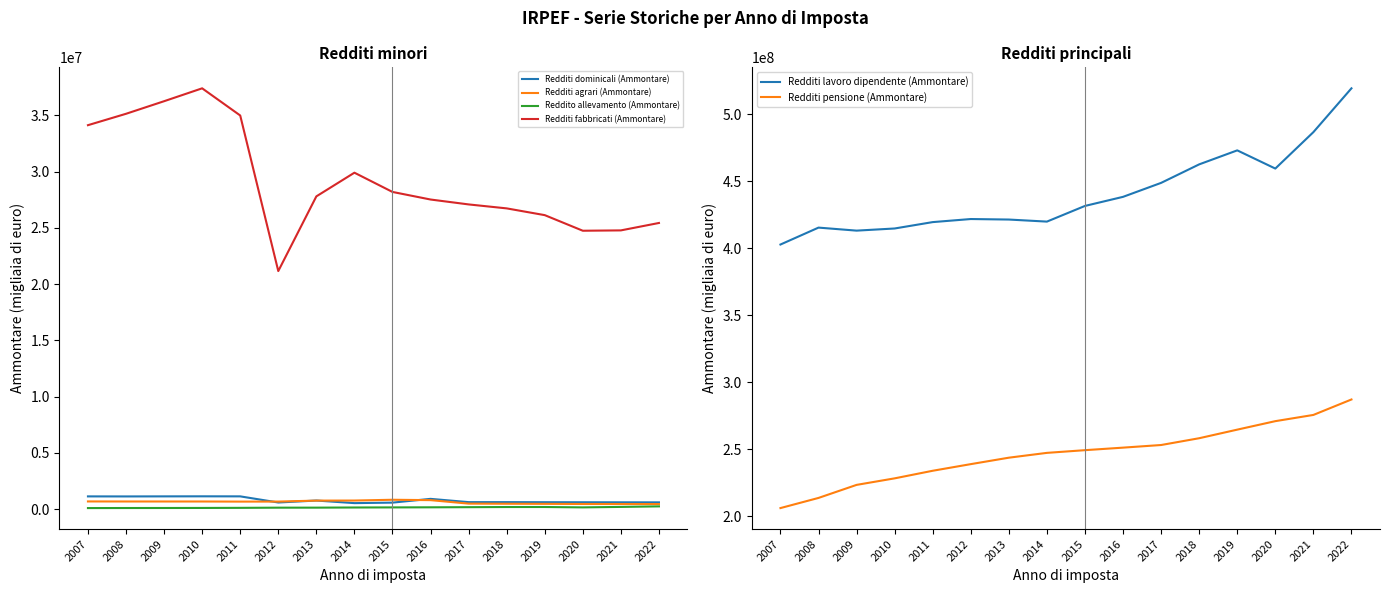

Which series has the largest total across all categories?

Redditi lavoro dipendente (Ammontare)